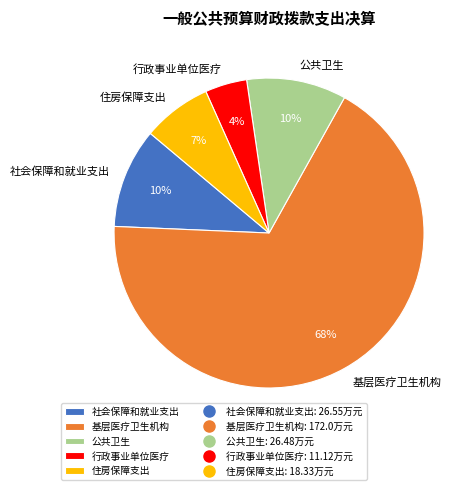

To the nearest percent, what portion does 住房保障支出 represent?

7%